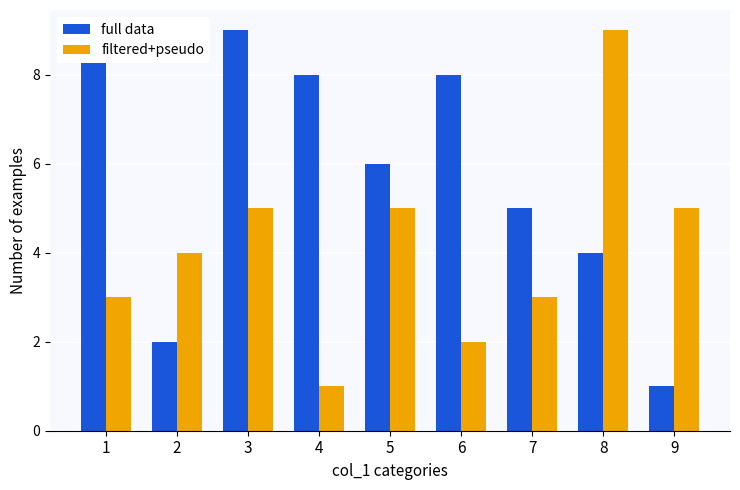

Reading right to left, list all the values displayed in this chart.

full data: 9=1	8=4	7=5	6=8	5=6	4=8	3=9	2=2	1=9
filtered+pseudo: 9=5	8=9	7=3	6=2	5=5	4=1	3=5	2=4	1=3